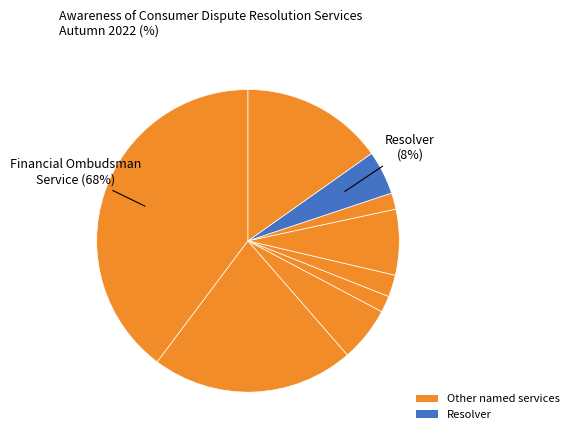

To the nearest percent, what percentage of the pie is Consumer Dispute Resolution Limited?

2%